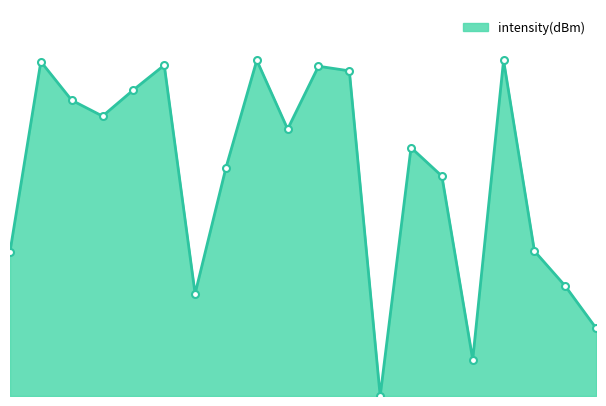

How many lines are shown in the chart?

1